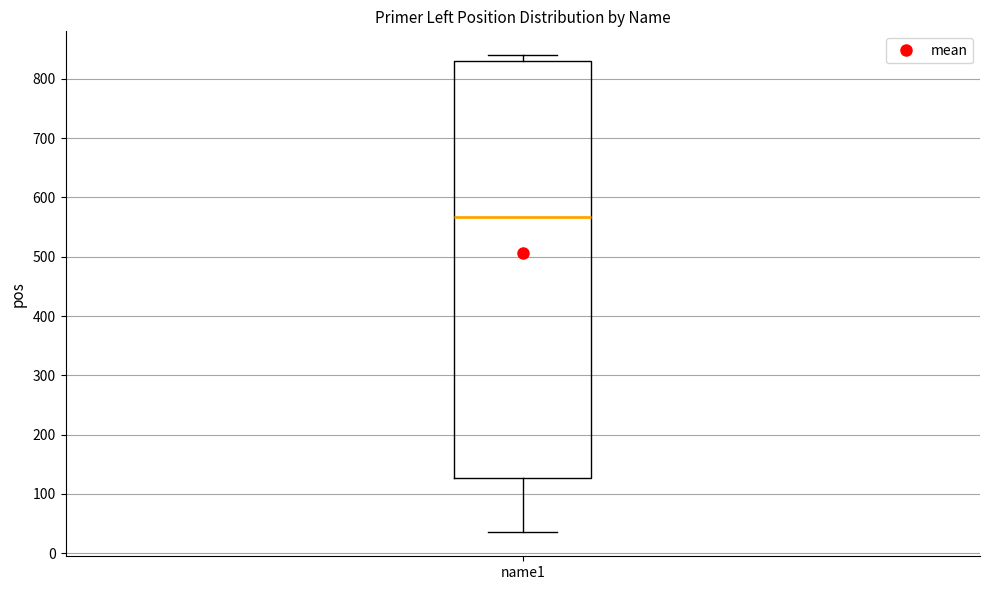

Read this box plot against the y-axis: the position of the median line, the range covered by the box, and the ends of both whiskers. The values are not printed on the chart, so give them approximately, as read against the axis.

median 570, box 130 to 830, whiskers 40 to 840